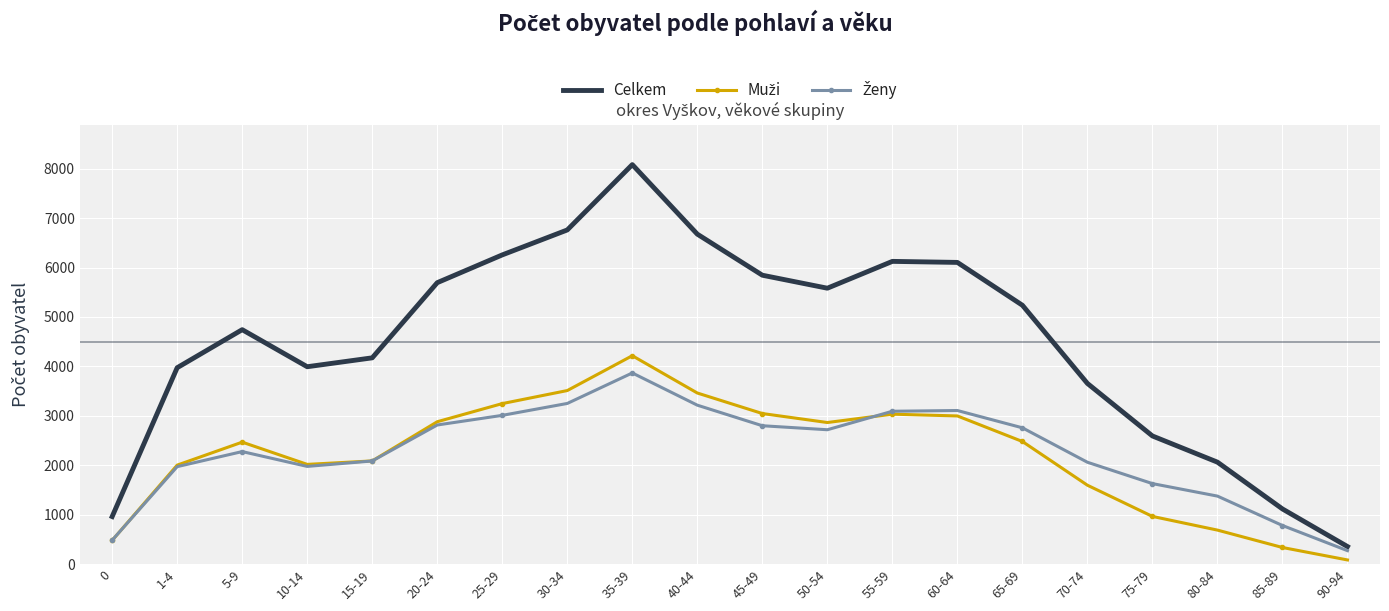

What is the minimum value for Celkem?

354